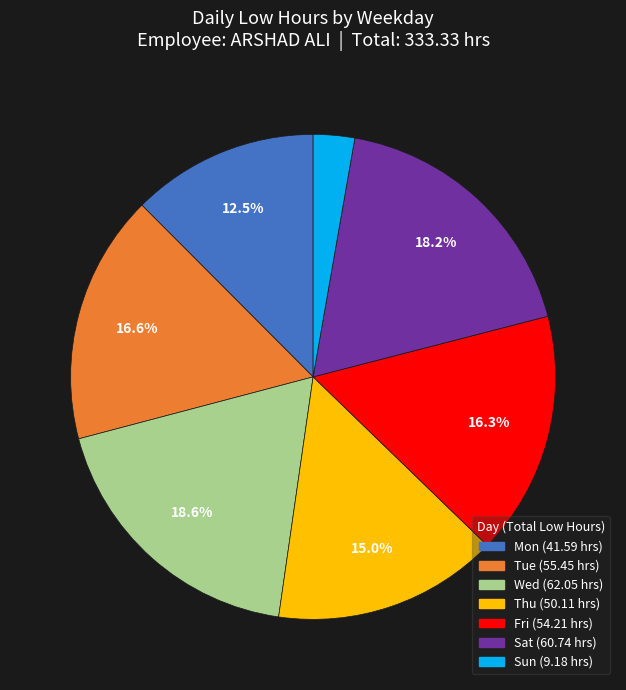

Is there a majority slice in this chart?

No